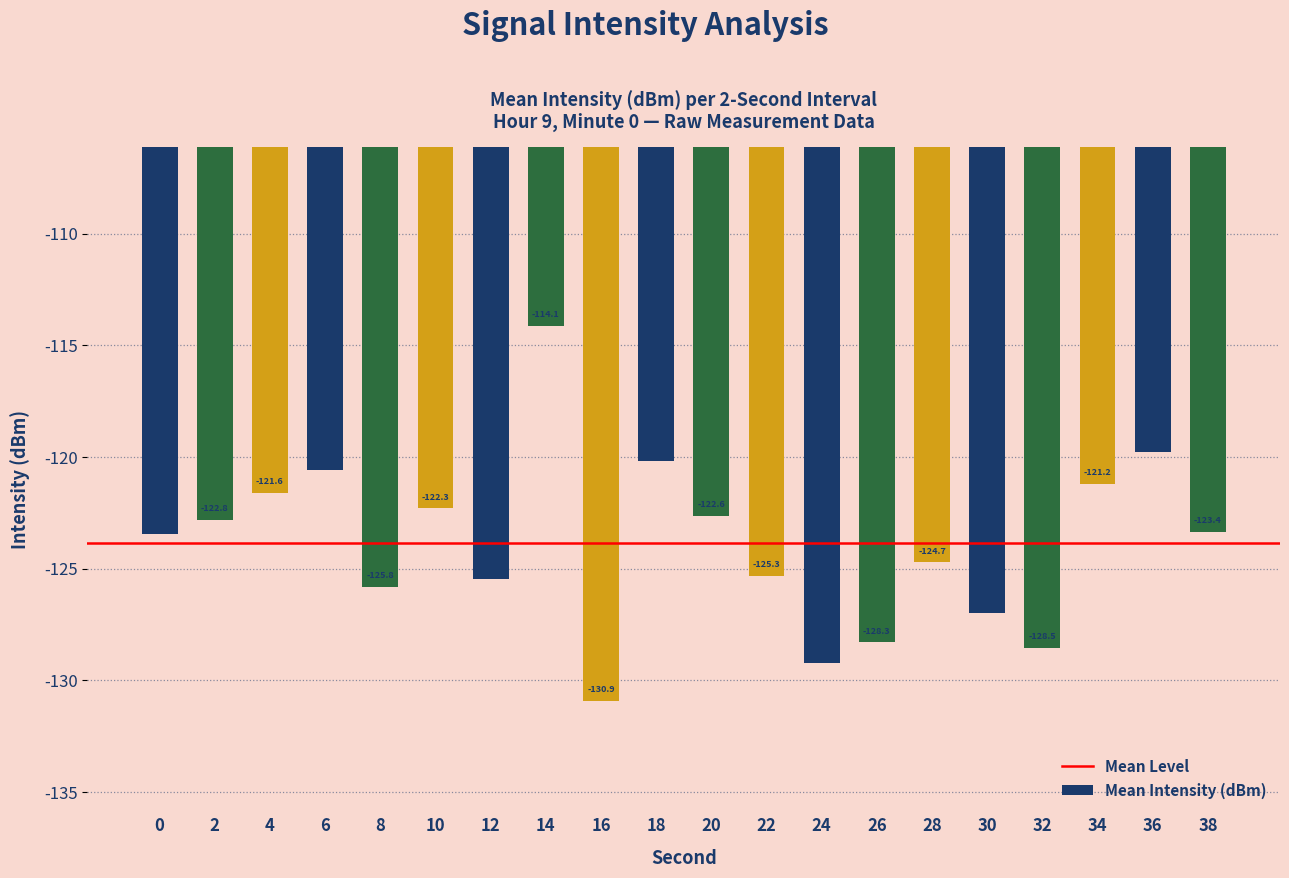

Between 4 and 14, which is larger?

14